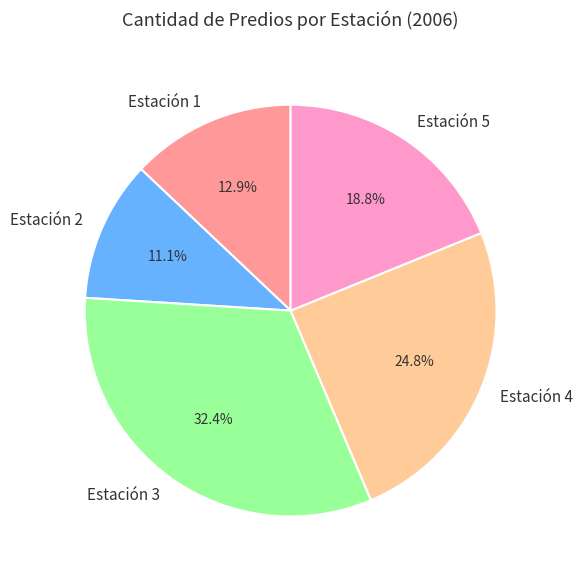

Count the number of slices in the pie.

5